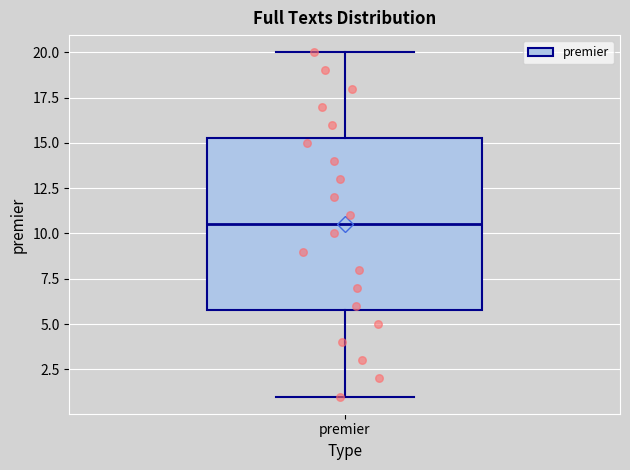

Transcribe this box plot: give where the median line is, the range the box spans, and where the two whiskers end, as read against the y-axis. The values are not printed on the chart, so give them approximately, as read against the axis.

median 10.5, box 6.0 to 15.5, whiskers 1.0 to 20.0